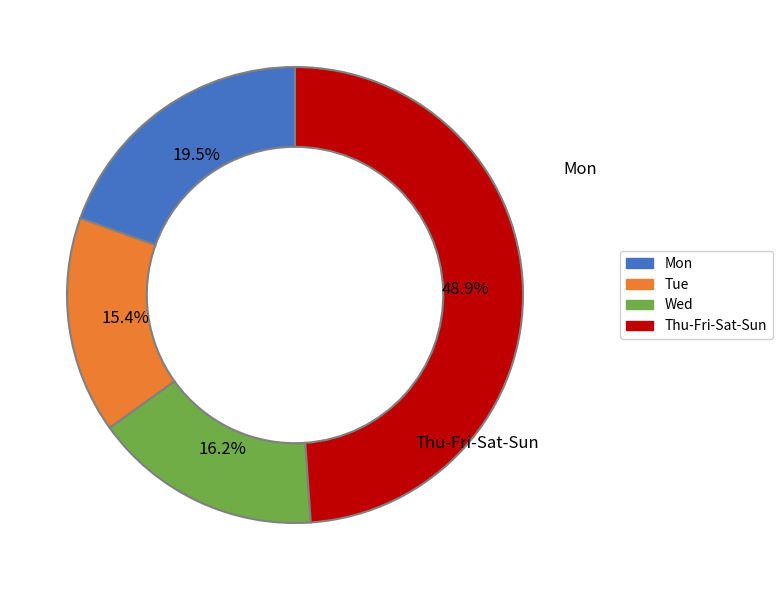

Does any single category account for the majority?

No